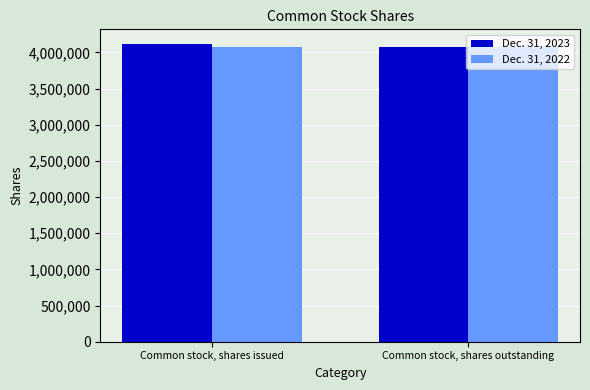

Rank the series by their maximum value, from lowest to highest.

Dec. 31, 2022, Dec. 31, 2023